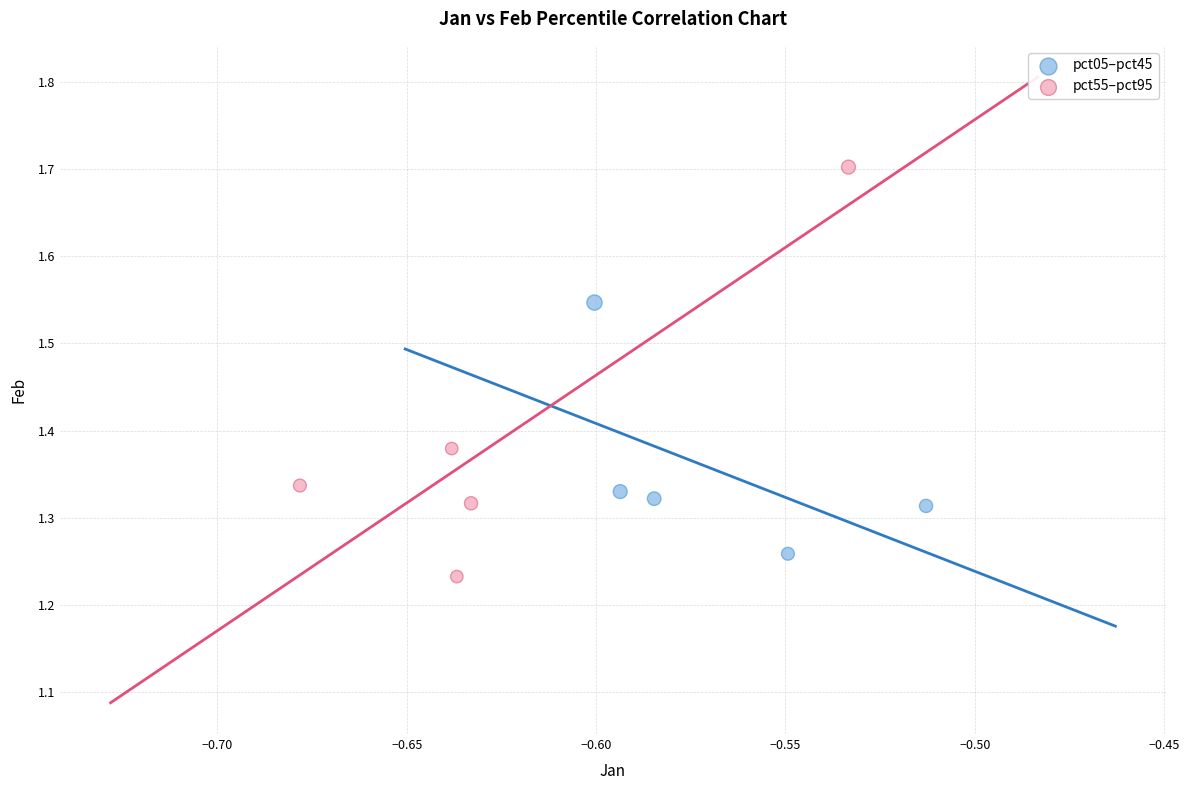

Which series contains the highest Y value?

pct55–pct95